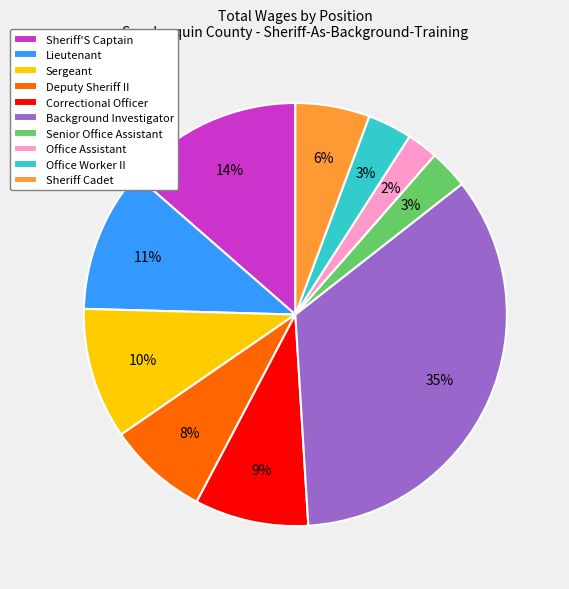

Combined, do Senior Office Assistant and Deputy Sheriff II account for over 50%?

No